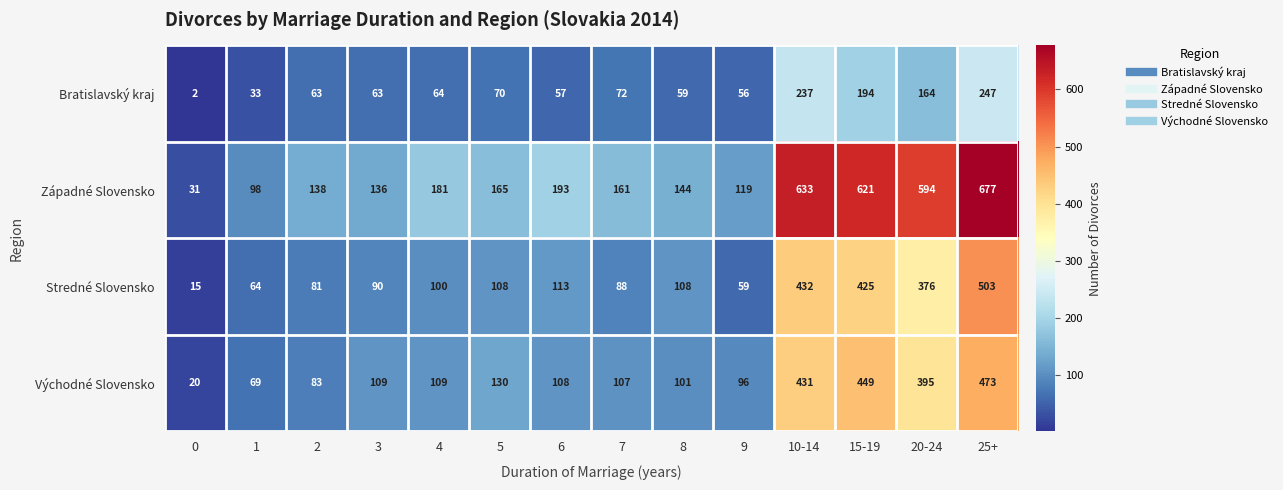

Which series has the largest total across all categories?

Západné Slovensko